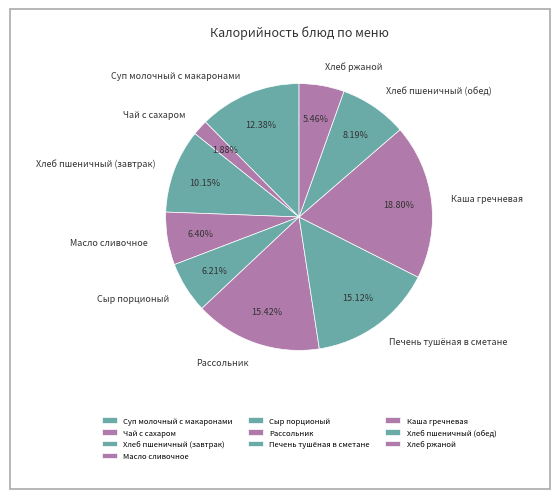

To the nearest percent, what portion does Хлеб пшеничный (обед) represent?

8%